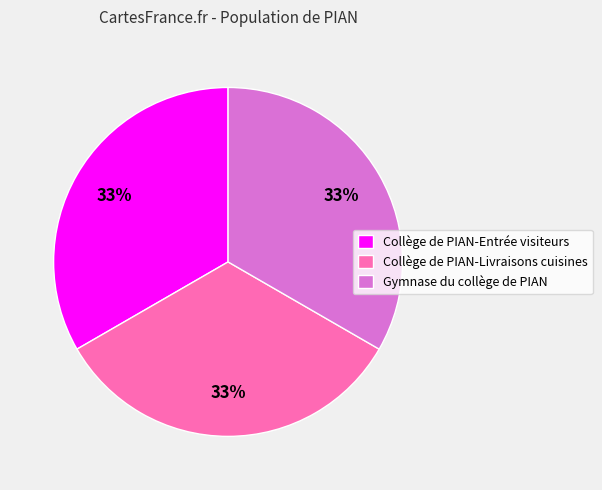

What is the ratio of the value at Collège de PIAN-Livraisons cuisines to the value at Collège de PIAN-Entrée visiteurs?

1.0